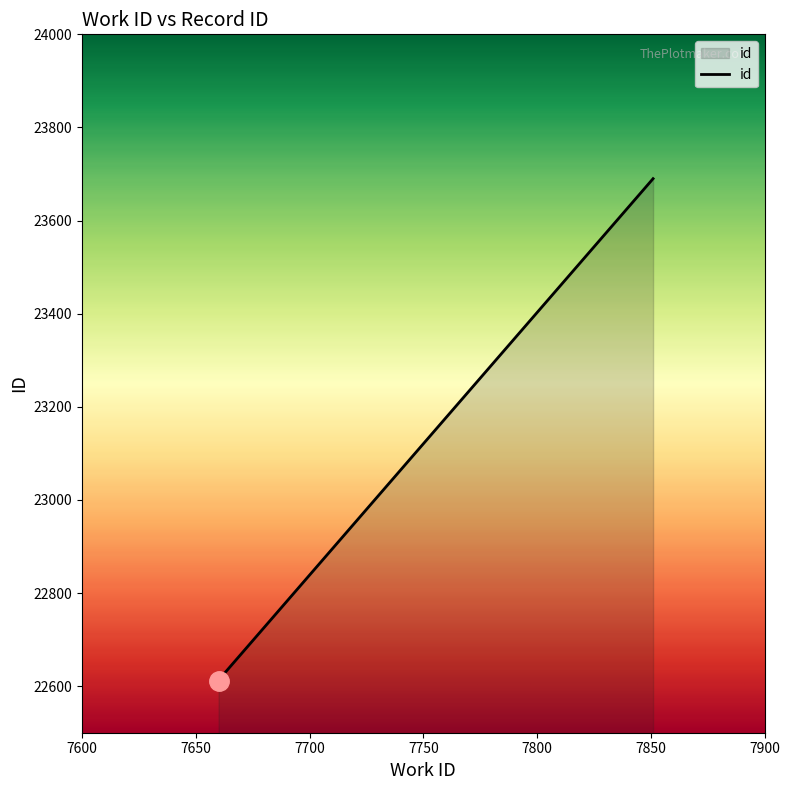

What is the change in value from 7660 to 7851?

+1078